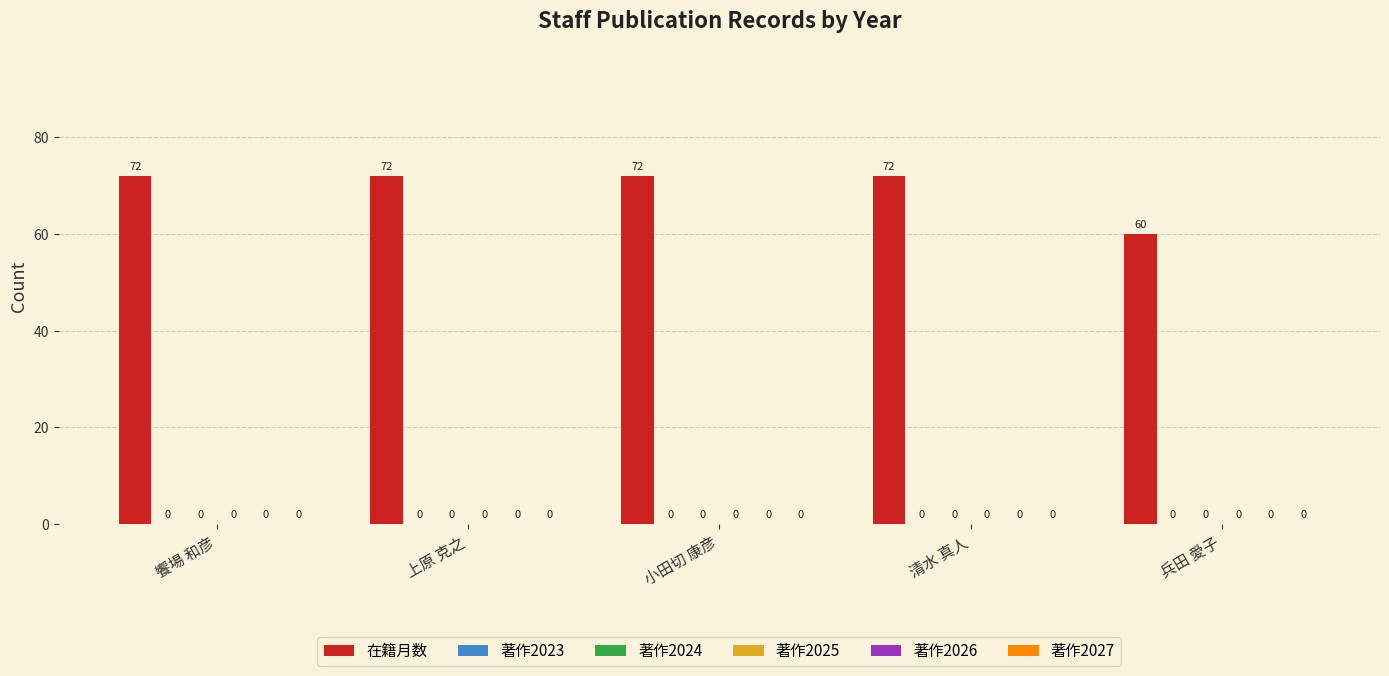

Does the chart contain any negative values?

No